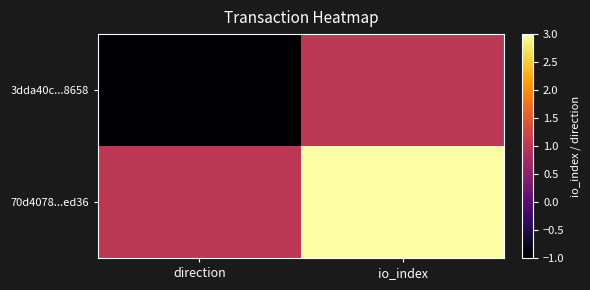

What is the minimum value shown in the chart?

-1